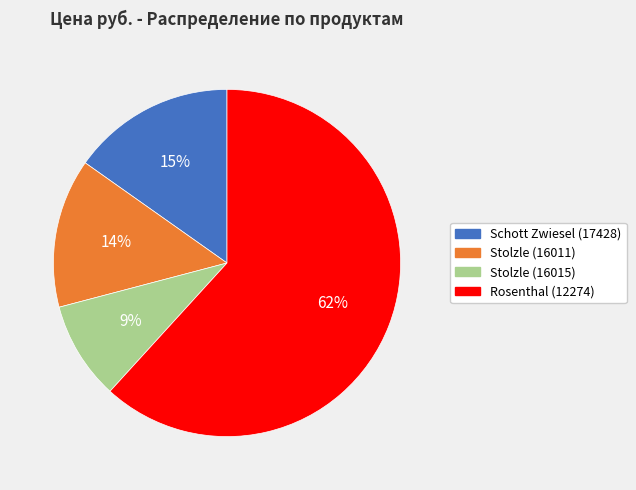

Does Stolzle (16015) account for over 50% of the chart?

No